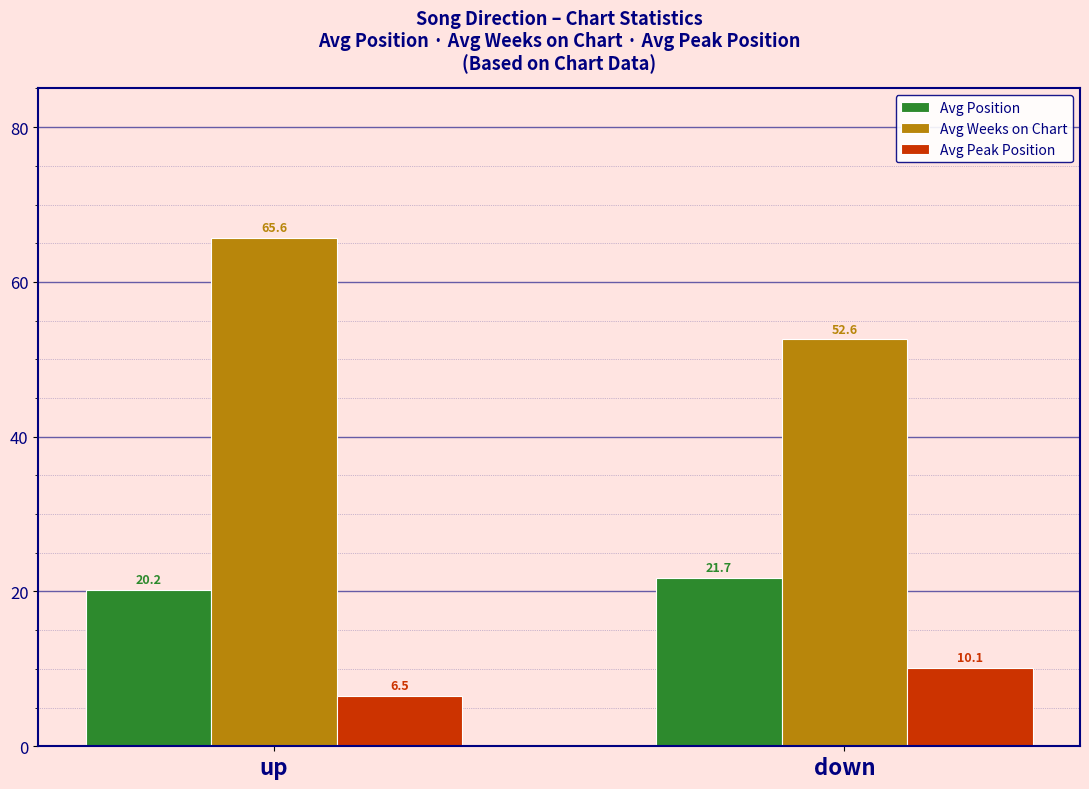

Rank the categories by Avg Position value from highest to lowest.

down, up